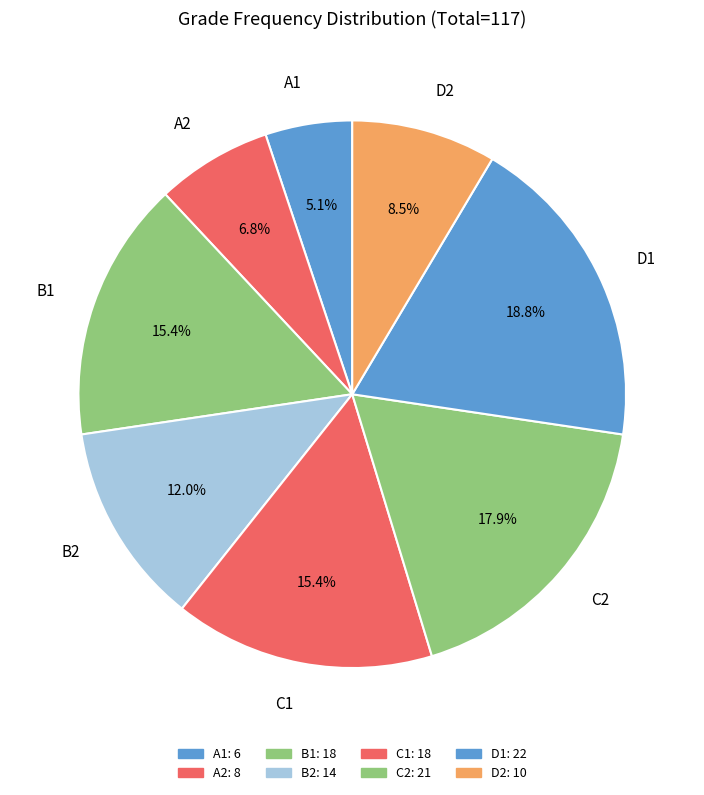

Do C2 and C1 together represent more than half of the pie?

No